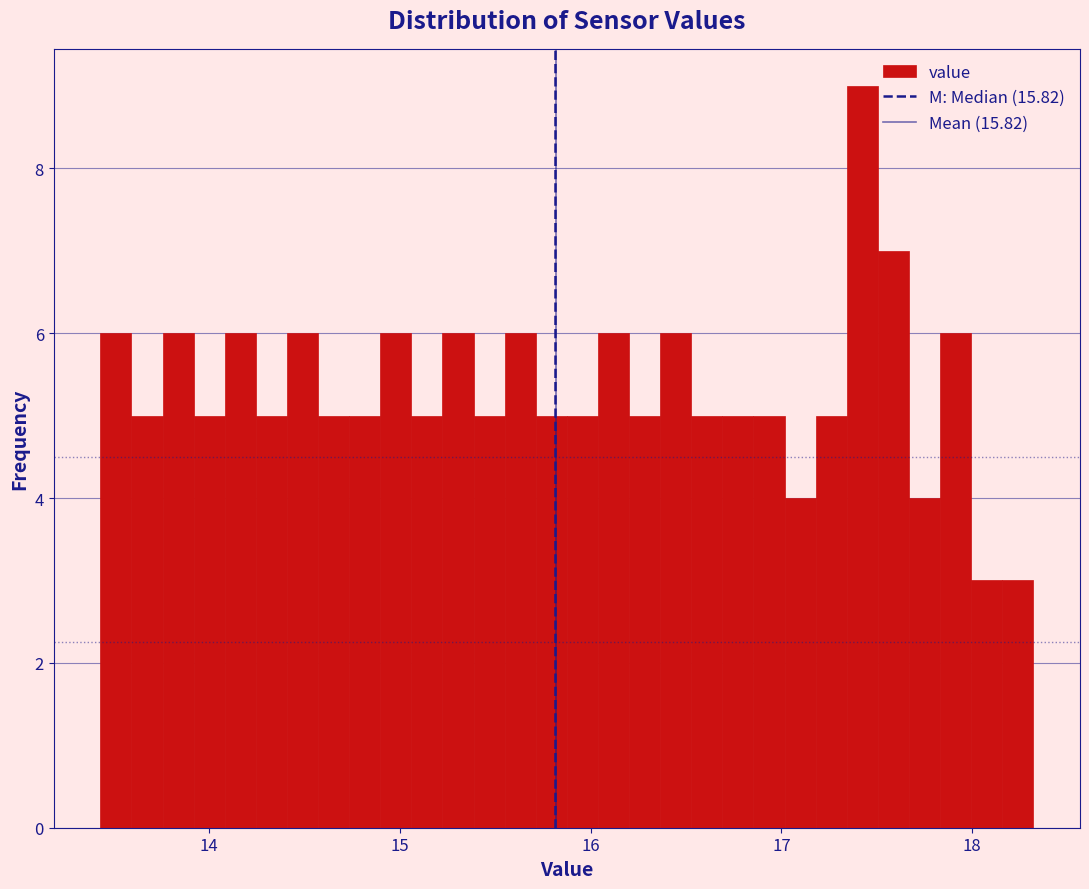

Around what value on the x-axis is the tallest bar? Give the approximate position of its centre, as read against the axis.

17.4